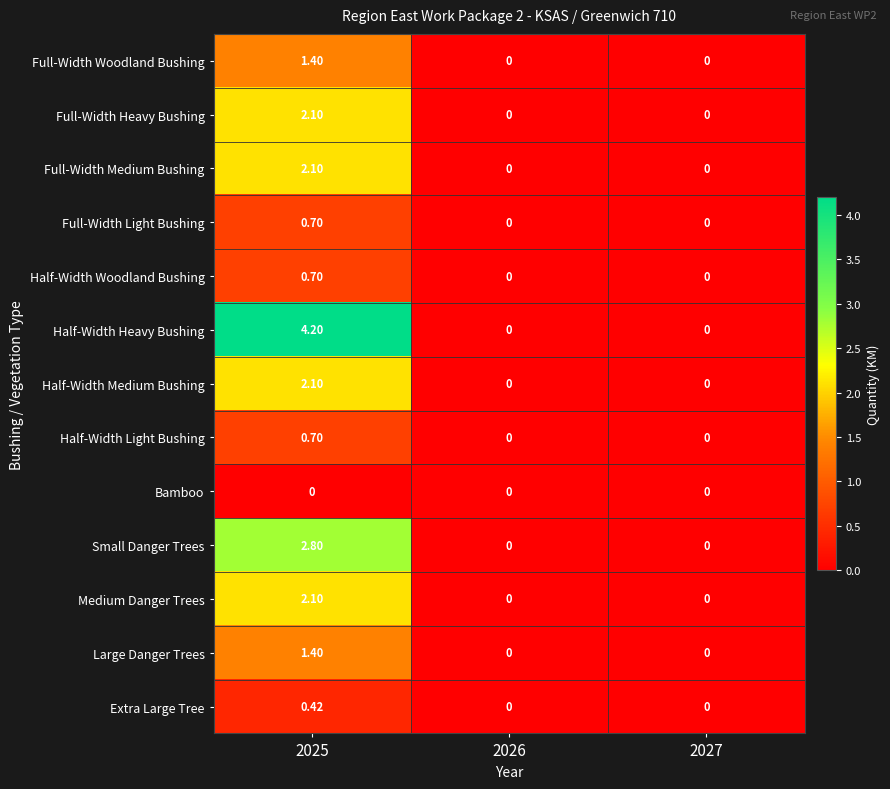

Which series has the widest spread of values?

Half-Width Heavy Bushing